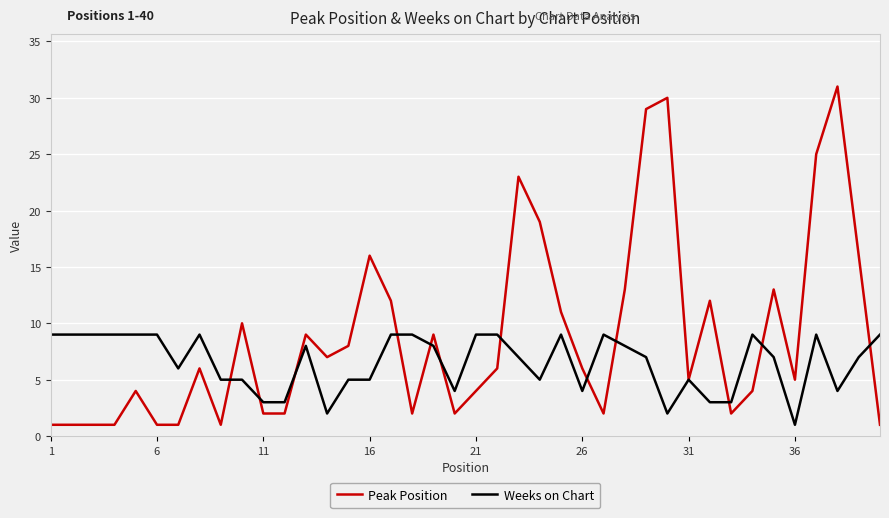

True or false: Weeks on Chart has more than 2 interior local peaks.

True